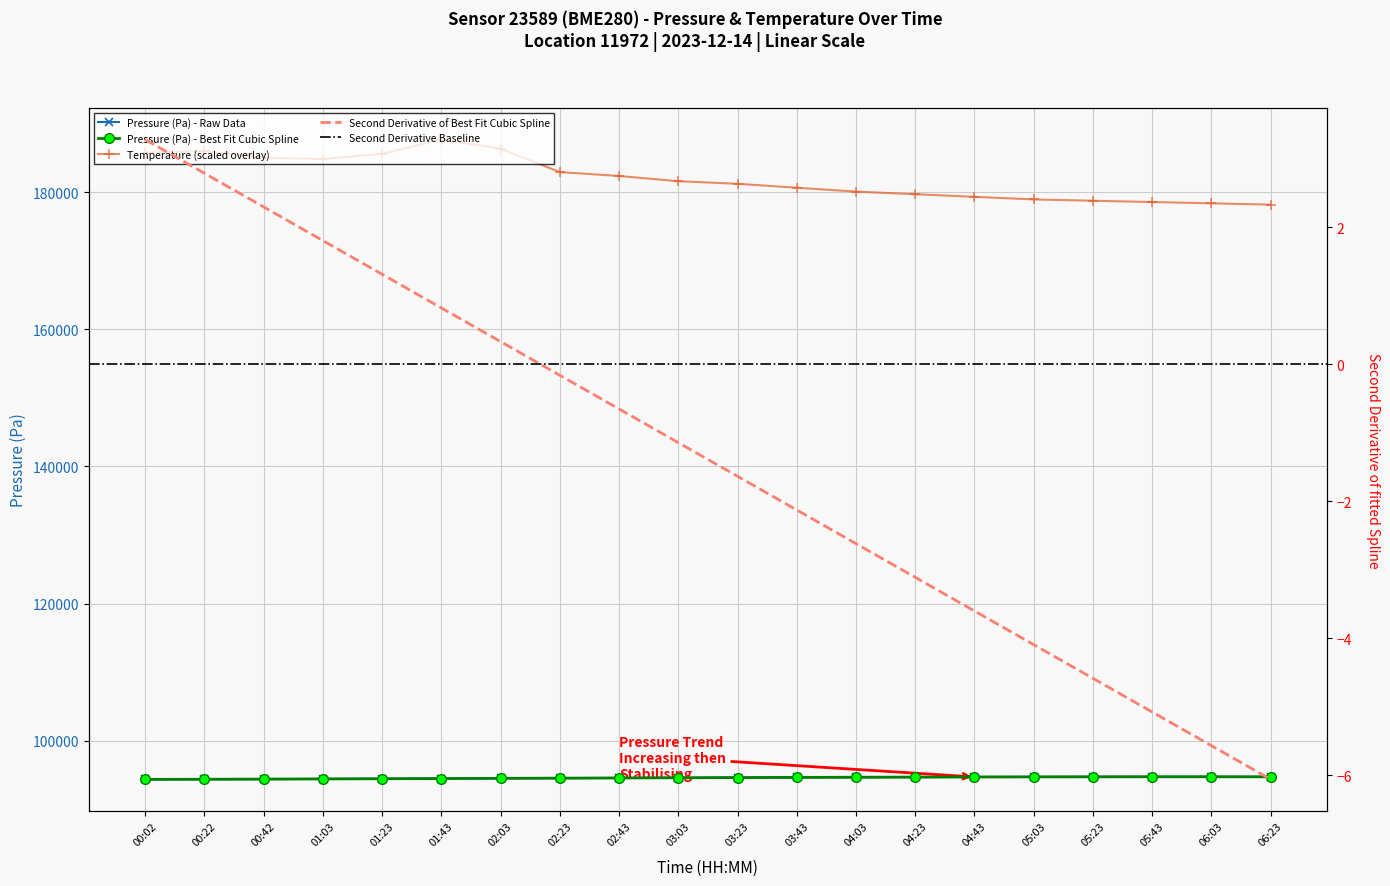

Is the value of Pressure (Pa) at 03:23 greater than the value of Temperature (C) at 04:03?

No